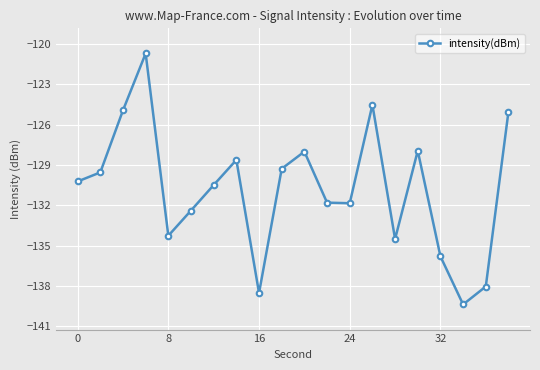

What is the smallest value displayed?

-139.4